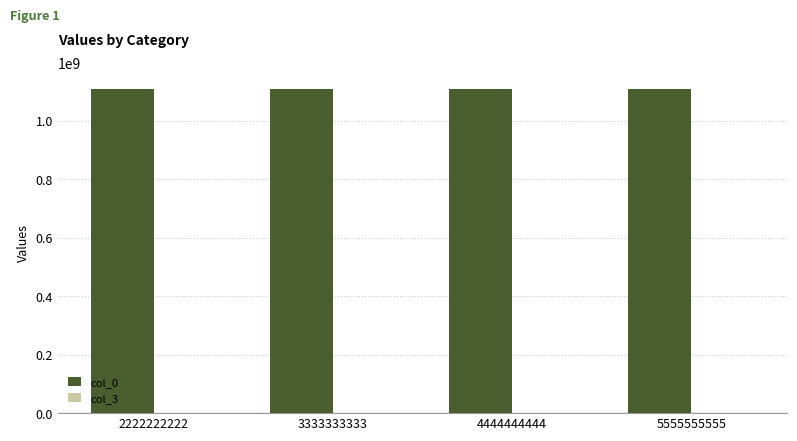

The col_0 series shows 1111111111 at 4444444444. True or false?

True